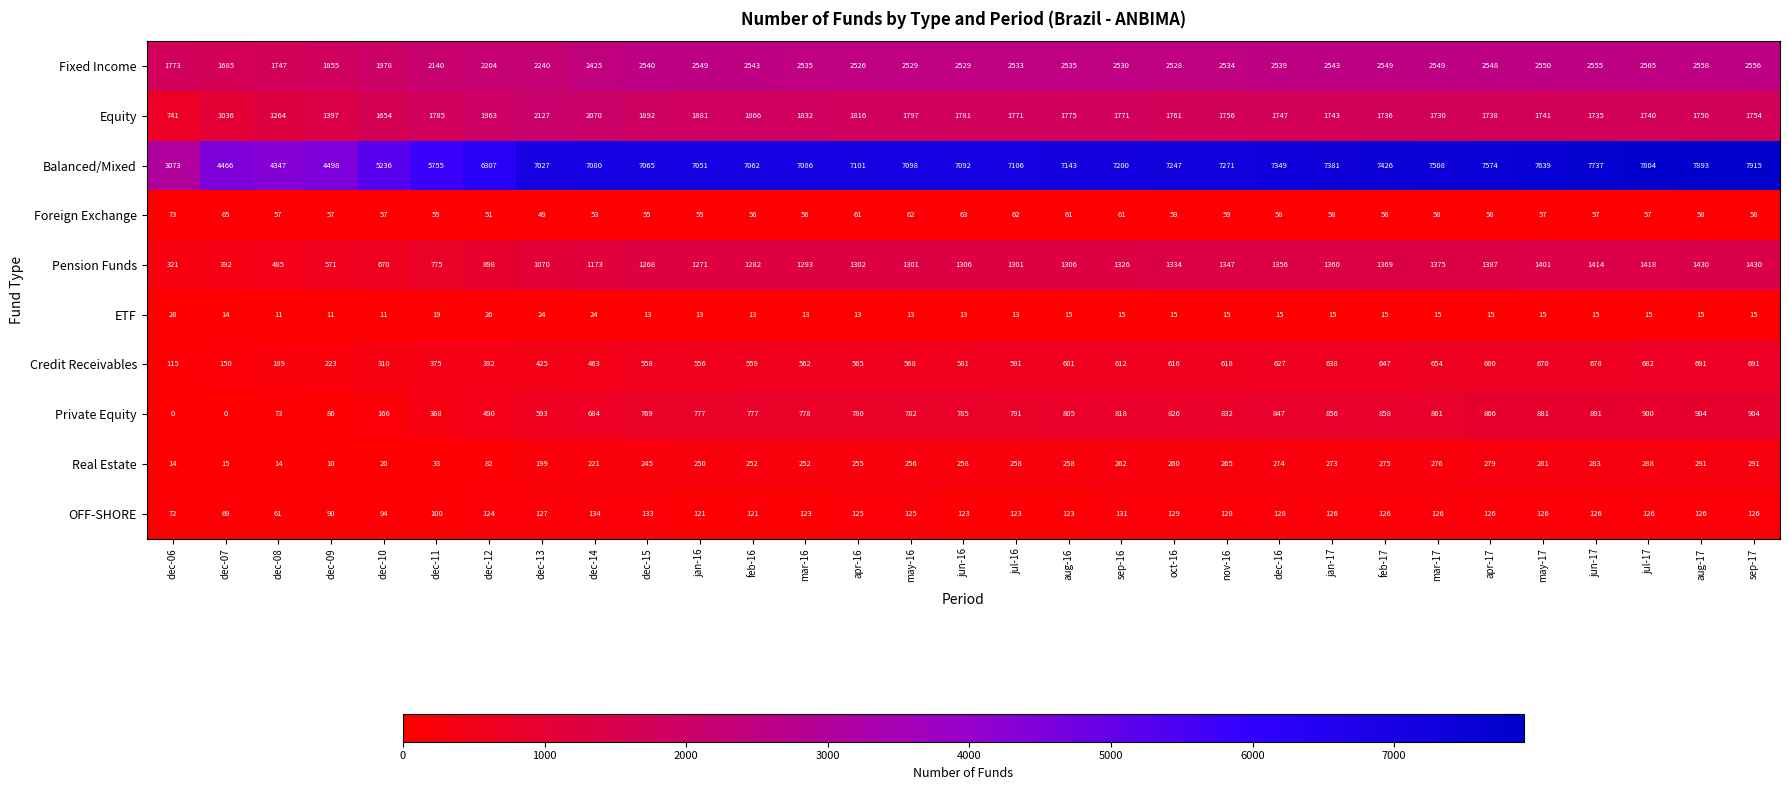

What is the sum of all Real Estate values?

6490